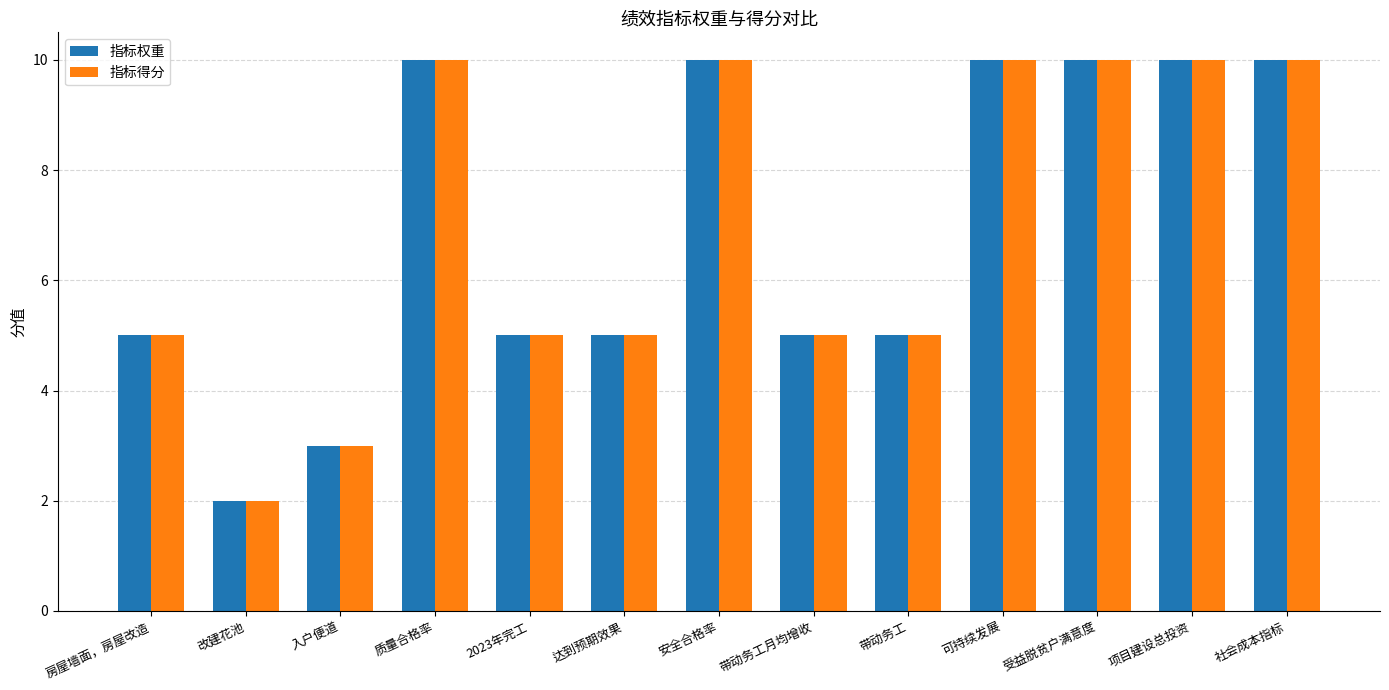

What is the lowest value of the 指标权重 series?

2